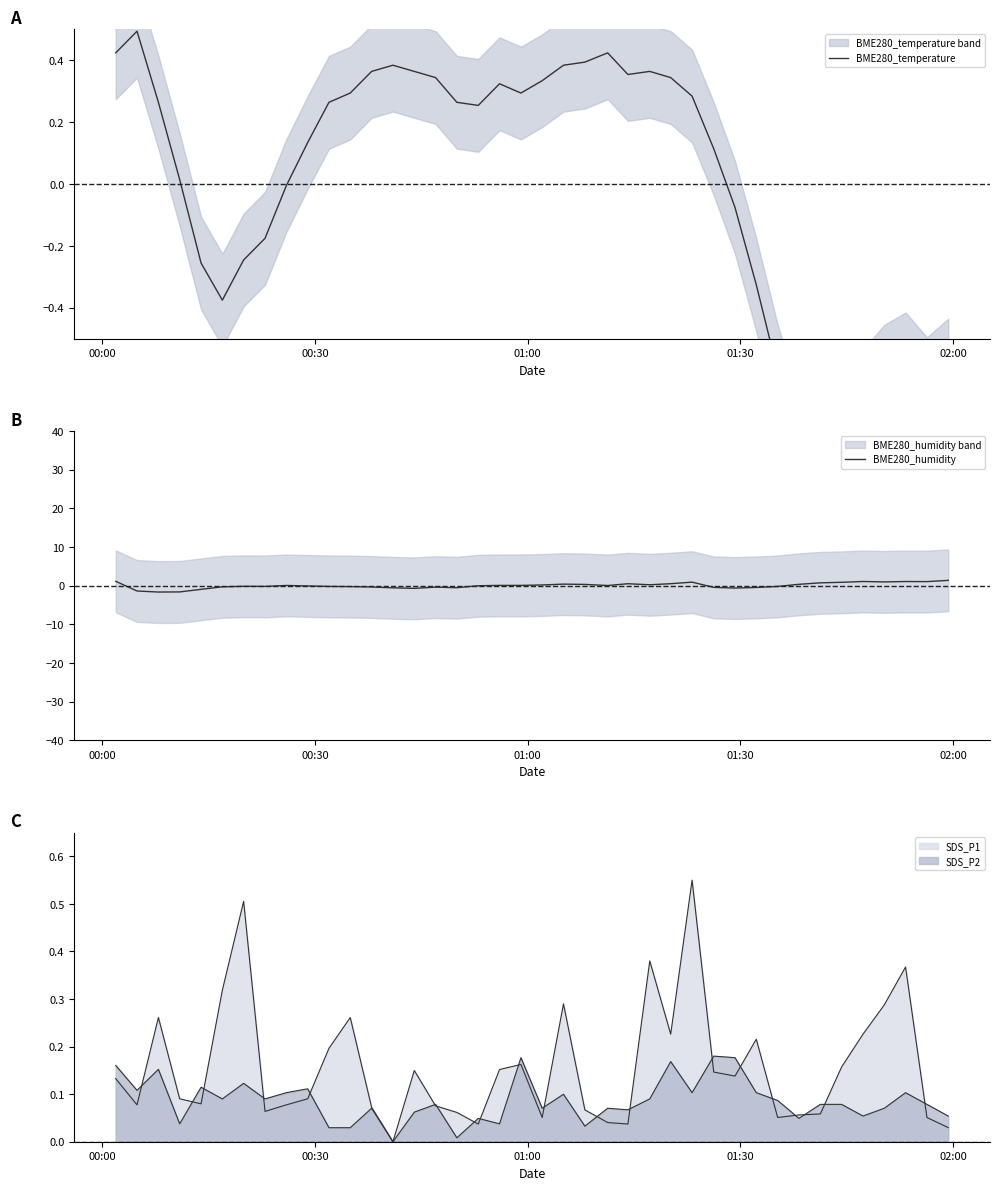

Which series has the largest total across all categories?

BME280_temperature